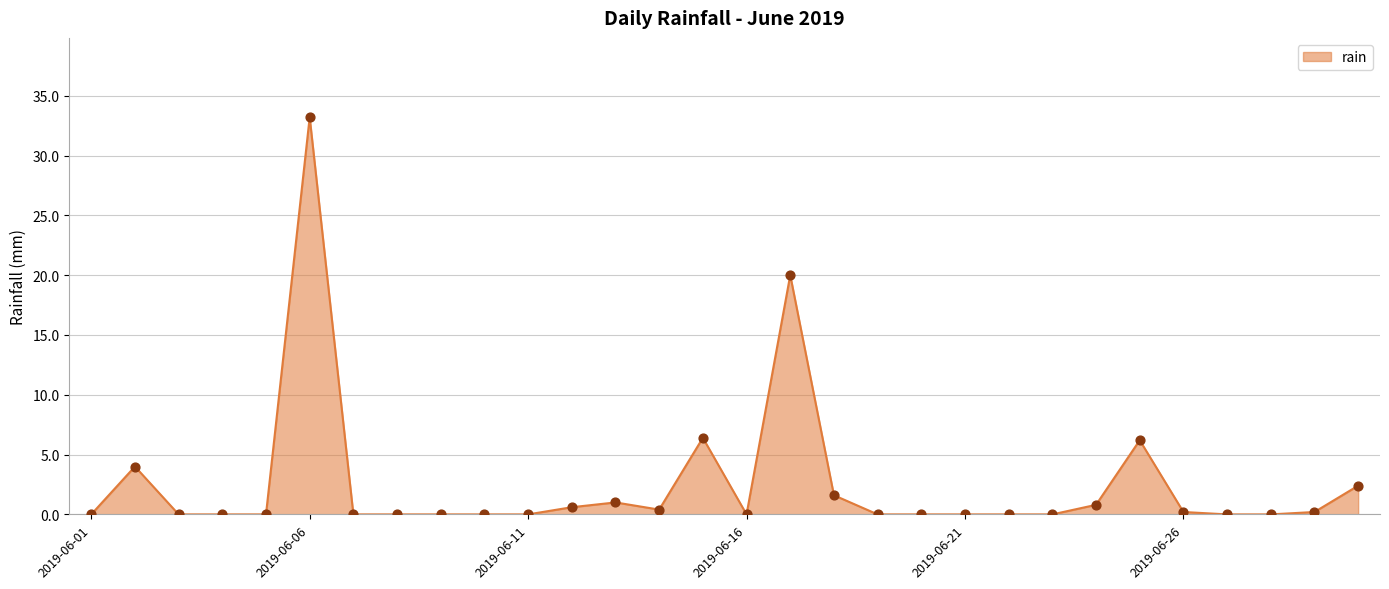

What is the maximum value shown in the chart?

33.2